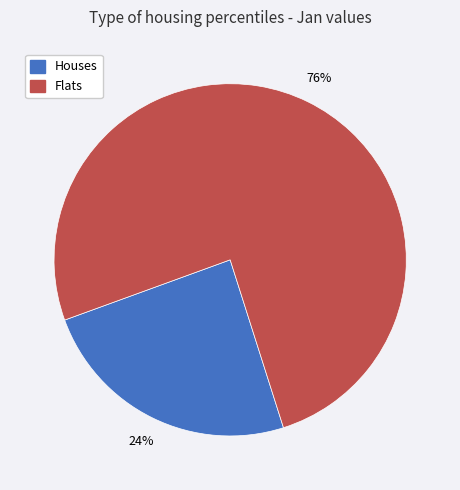

To the nearest percent, what is the average slice percentage?

50%